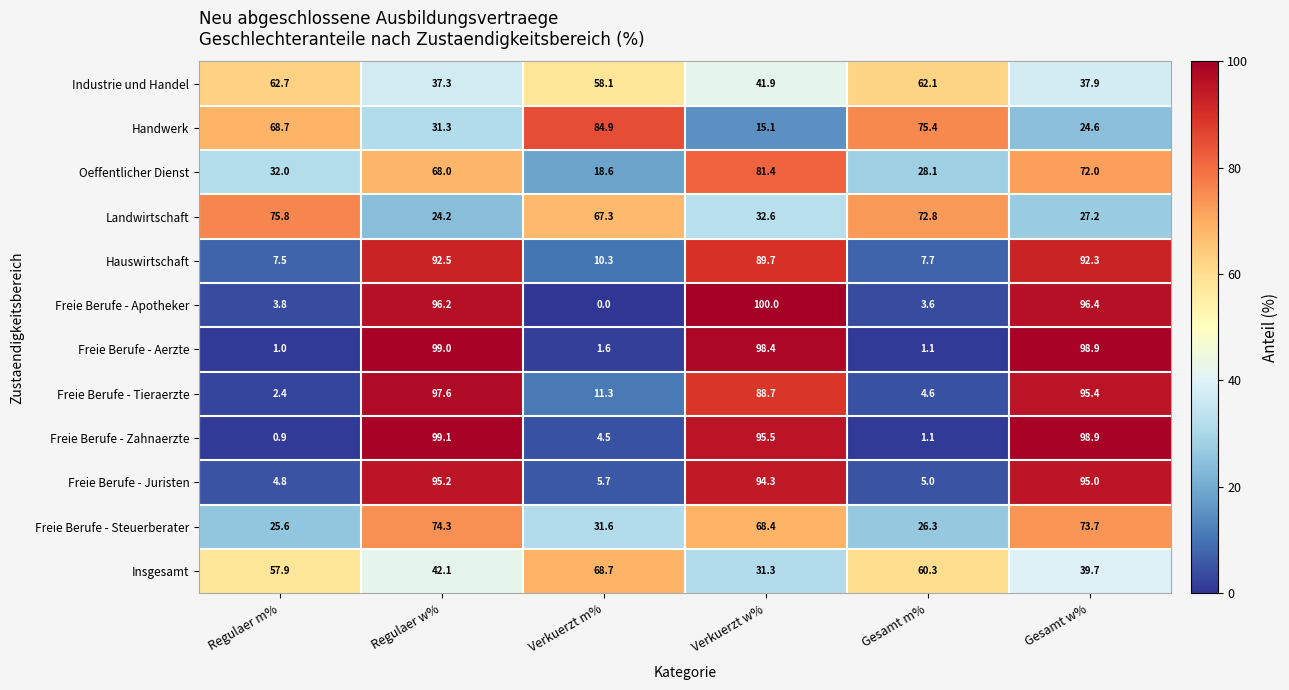

What is the approximate value of Handwerk at Verkuerzt m%?

84.9